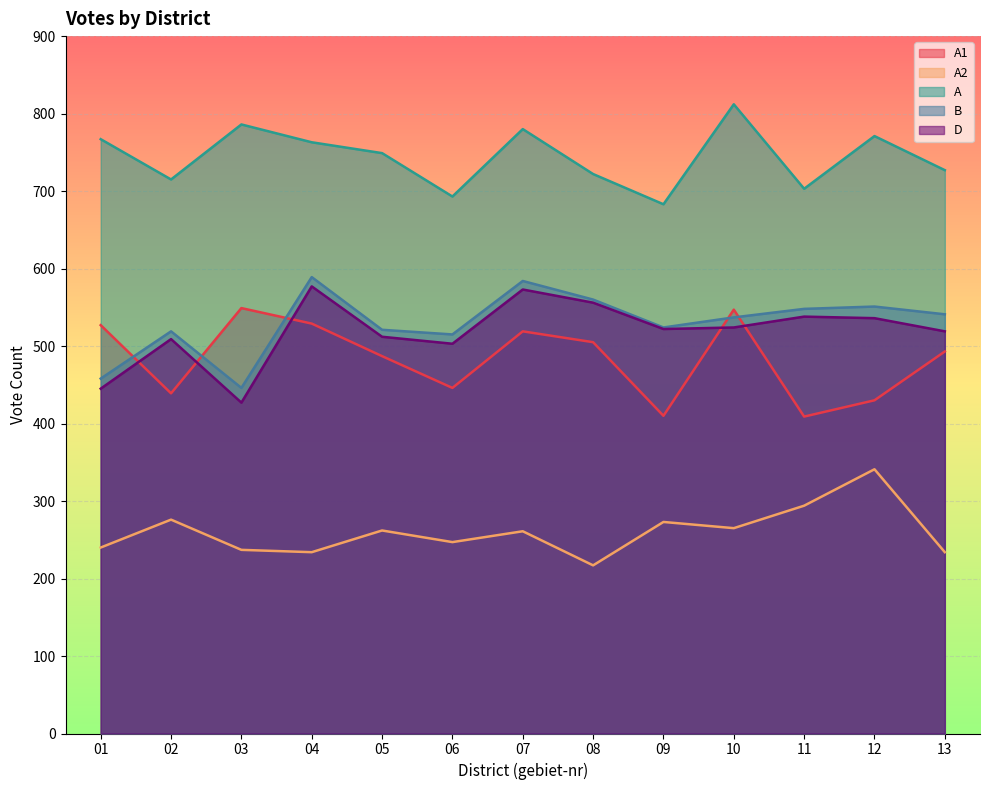

What is the difference between the maximum and minimum values in the A series?

129